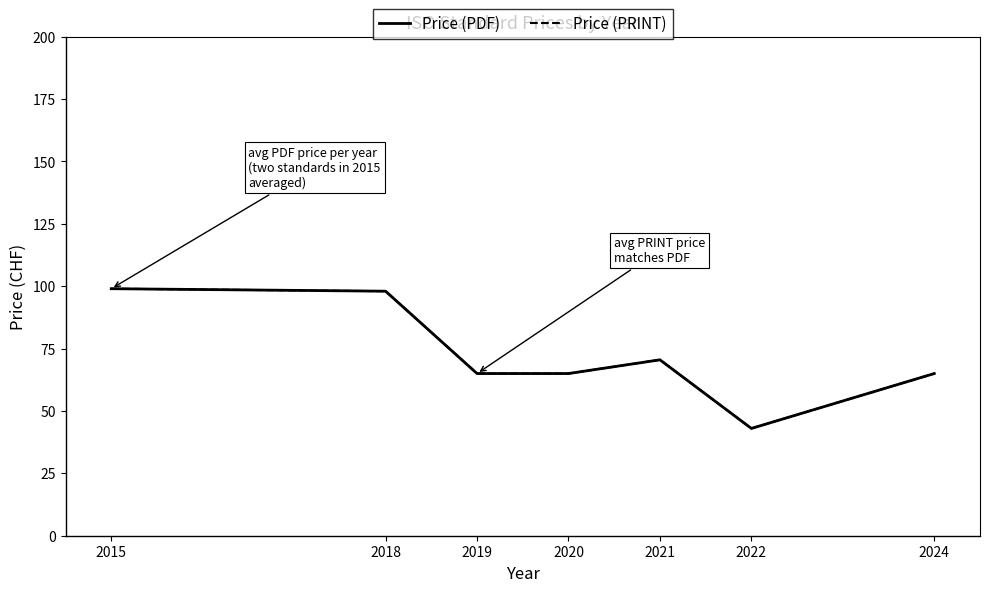

What is the minimum value shown in the chart?

43.0